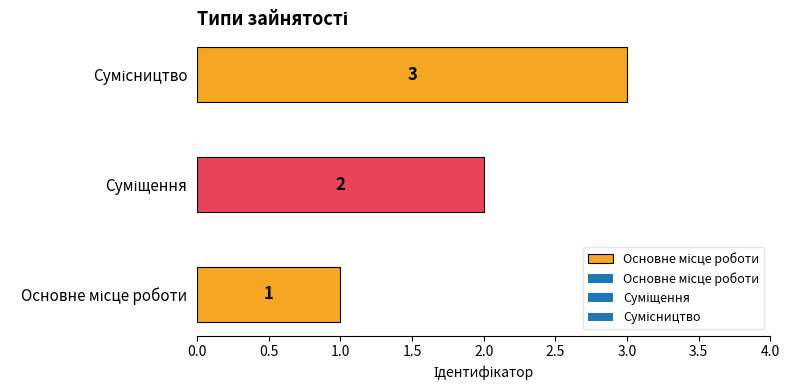

Rank the categories by value from highest to lowest.

Сумісництво, Суміщення, Основне місце роботи